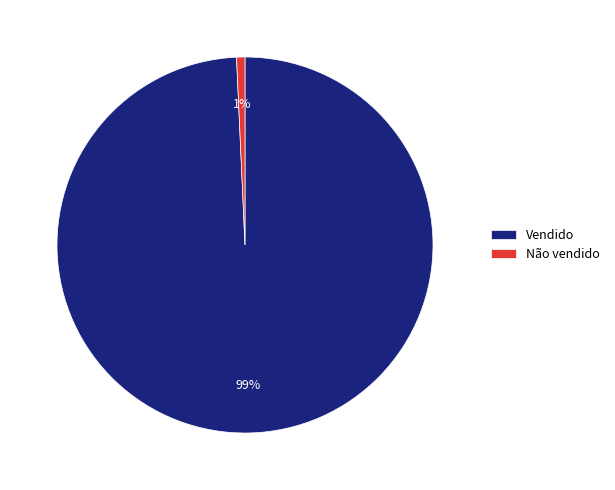

Rank the categories by value from lowest to highest.

Não vendido, Vendido